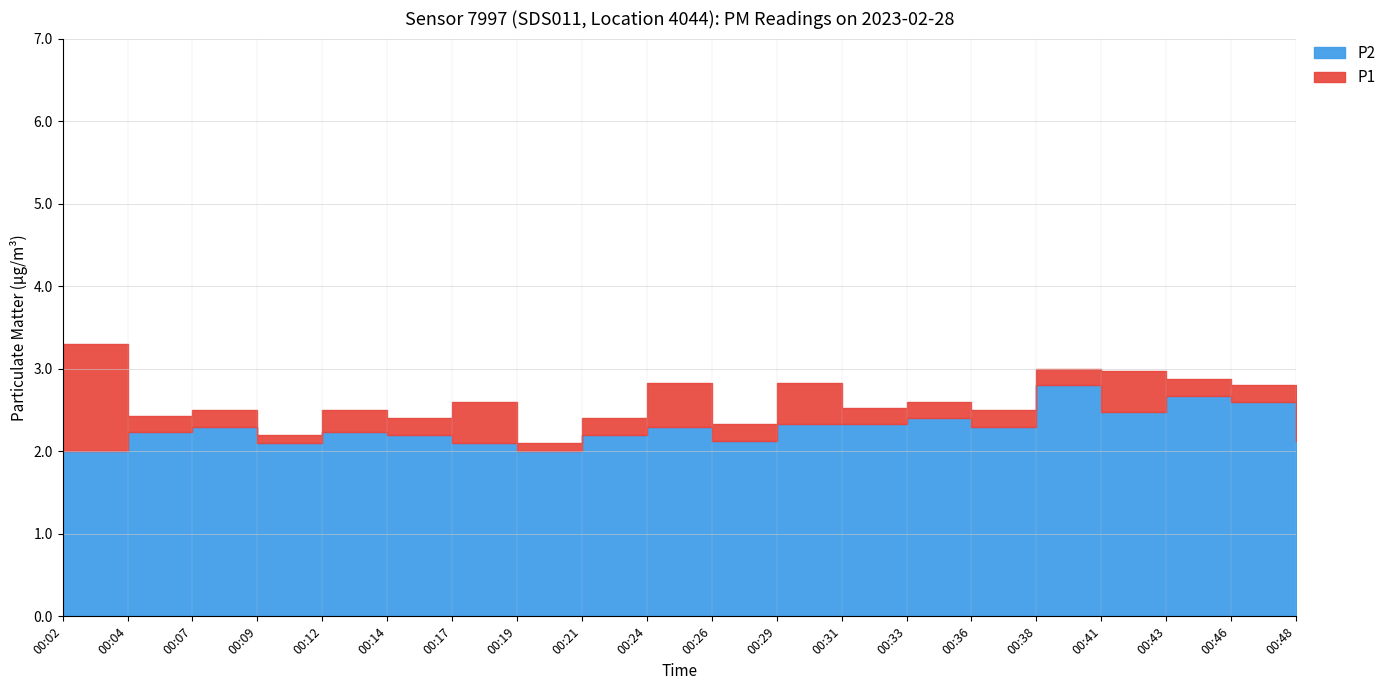

How many P2 values are between 2 and 3?

20